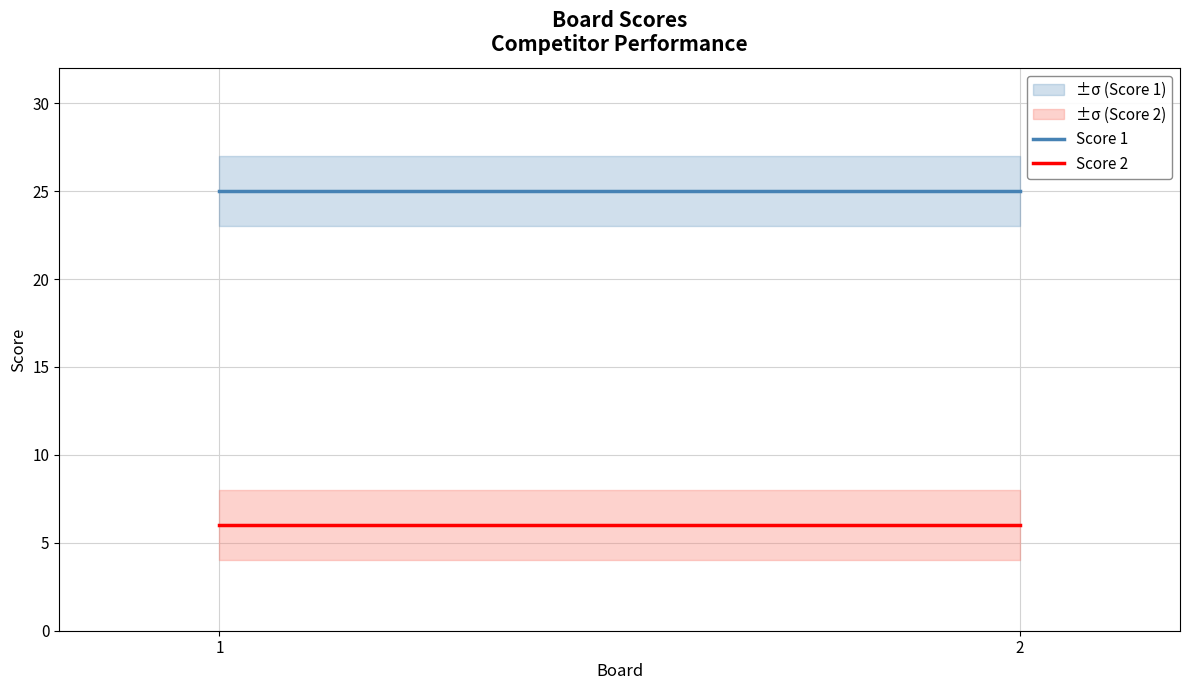

Does the chart have visible grid lines?

Yes